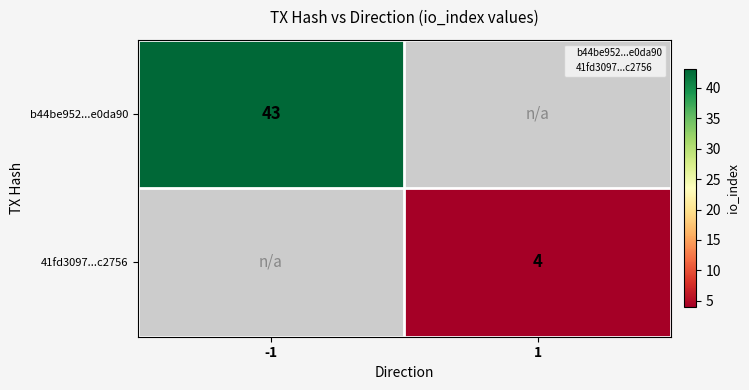

Which label corresponds to the smallest value in the chart?

1